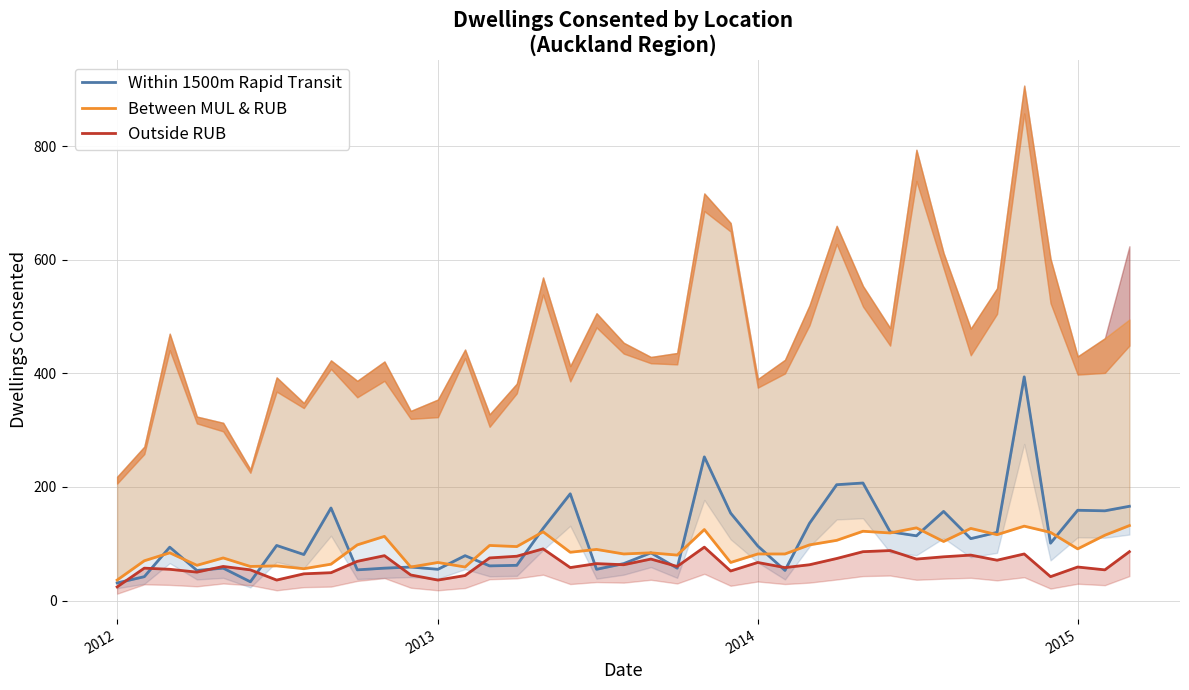

Does the chart display data point markers on the line(s)?

No